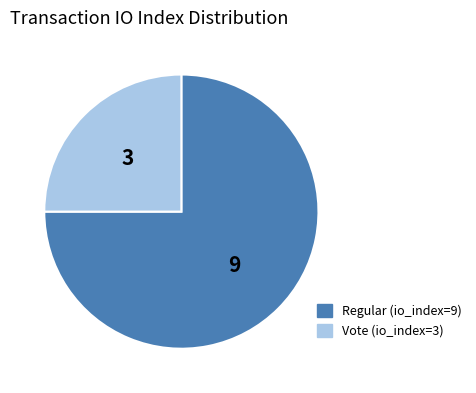

The Regular (io_index=9) slice represents 66% of the pie. True or false?

False